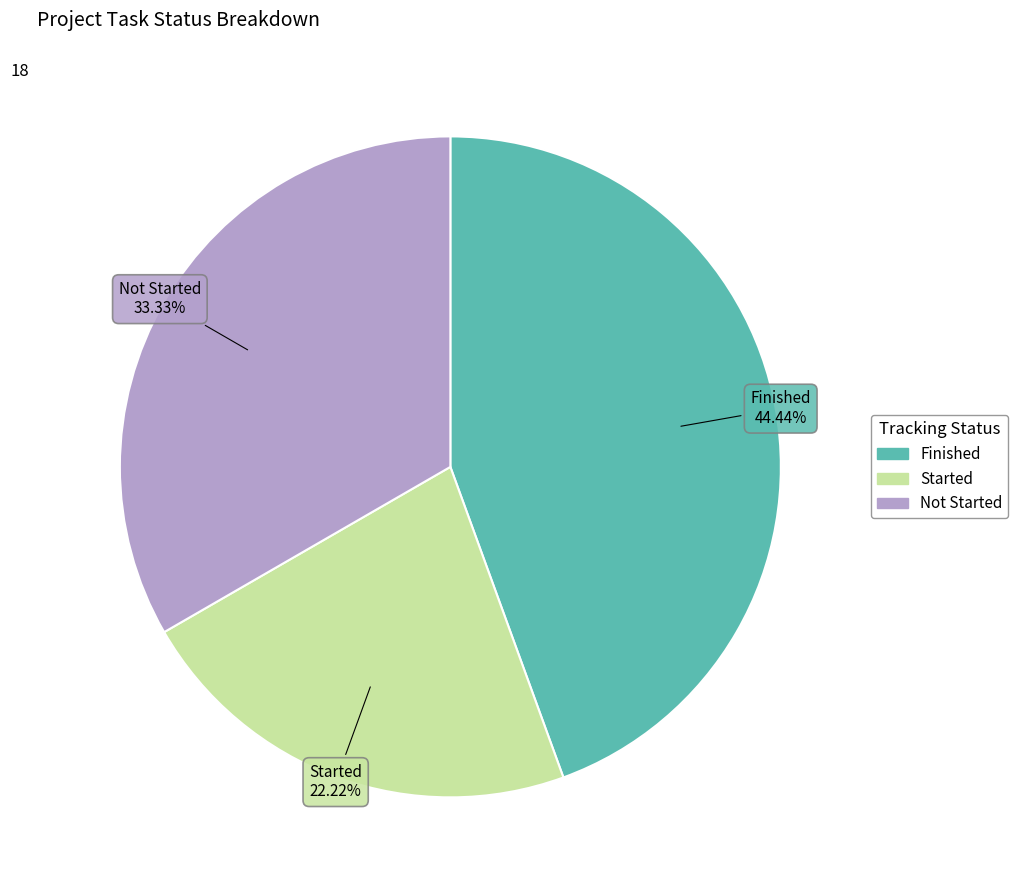

The Not Started slice represents 20% of the pie. True or false?

False